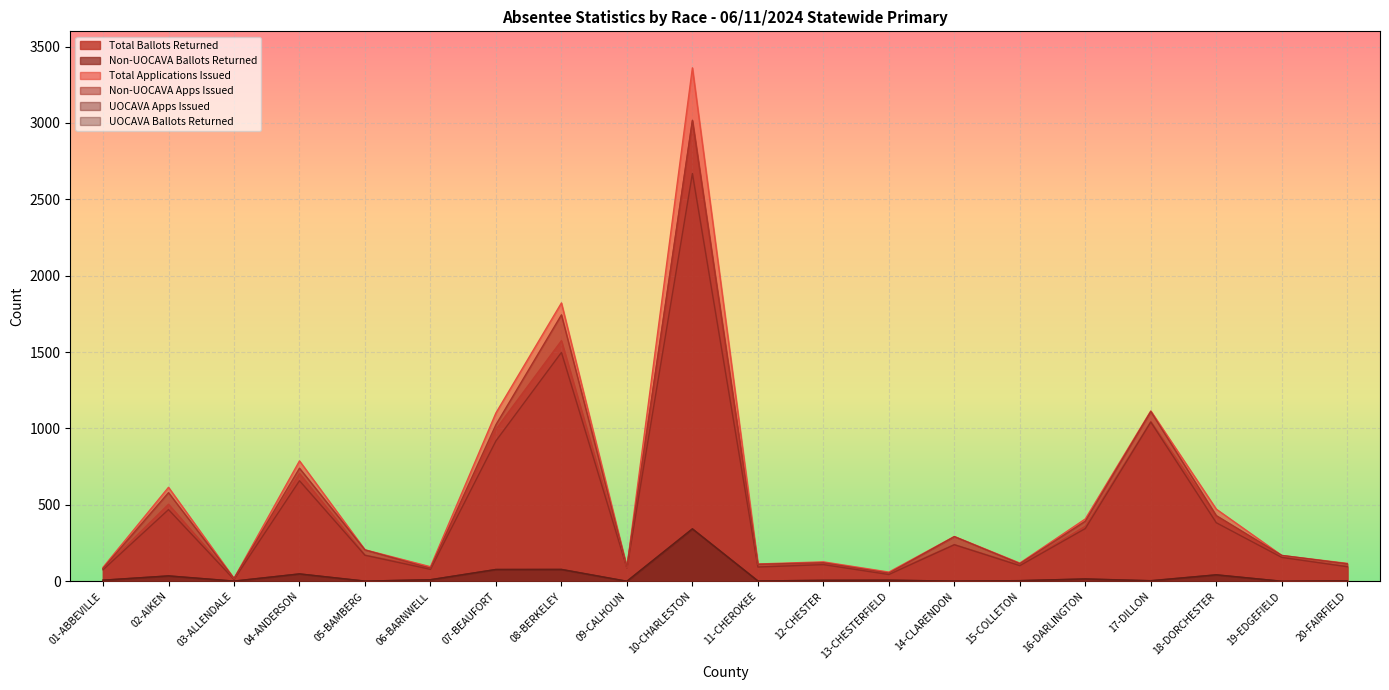

What is the minimum value for Non-UOCAVA Ballots Returned?

12